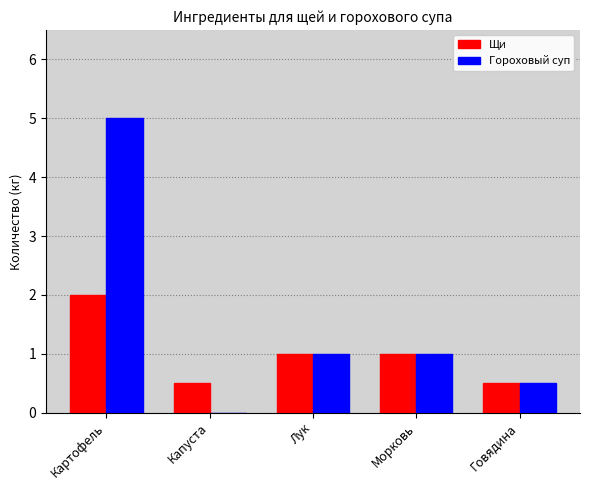

What is the approximate value of Щи at Говядина?

0.5